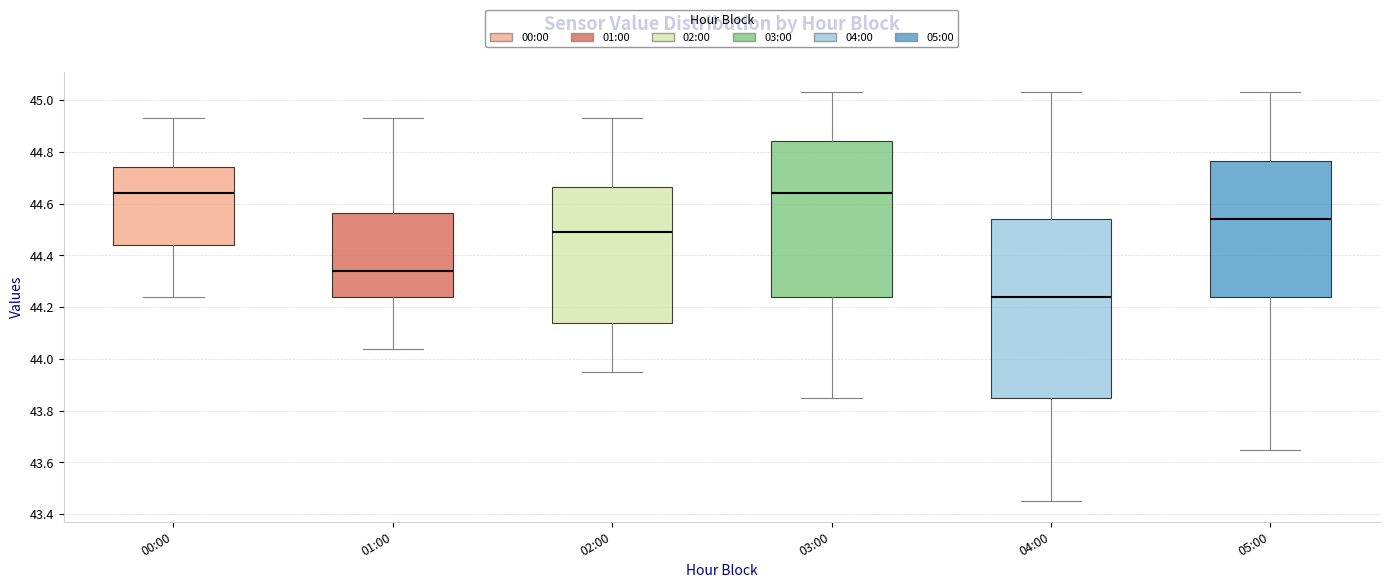

Reading left to right, read every box against the y-axis: the position of its median line, the range the box covers, and the ends of its whiskers. The values are not printed on the chart, so give them approximately, as read against the axis.

00:00: median 44.64, box 44.44 to 44.74, whiskers 44.24 to 44.94
01:00: median 44.34, box 44.24 to 44.56, whiskers 44.04 to 44.94
02:00: median 44.50, box 44.14 to 44.66, whiskers 43.96 to 44.94
03:00: median 44.64, box 44.24 to 44.84, whiskers 43.86 to 45.04
04:00: median 44.24, box 43.86 to 44.54, whiskers 43.46 to 45.04
05:00: median 44.54, box 44.24 to 44.76, whiskers 43.66 to 45.04